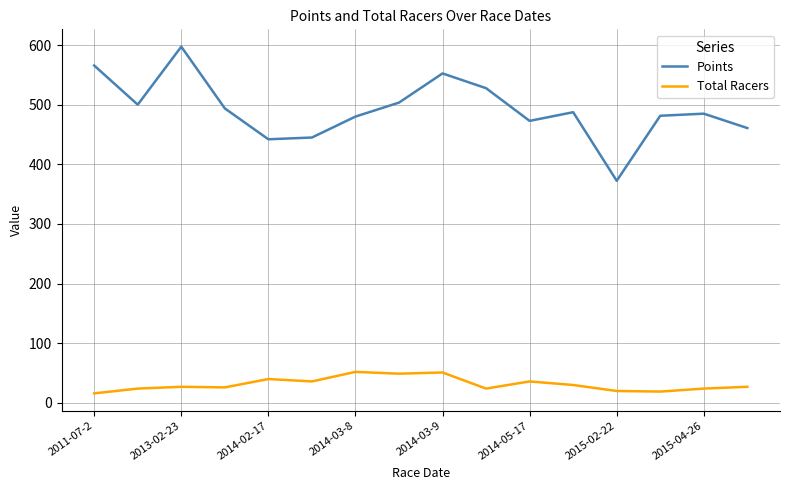

Which series has the widest spread of values?

Points